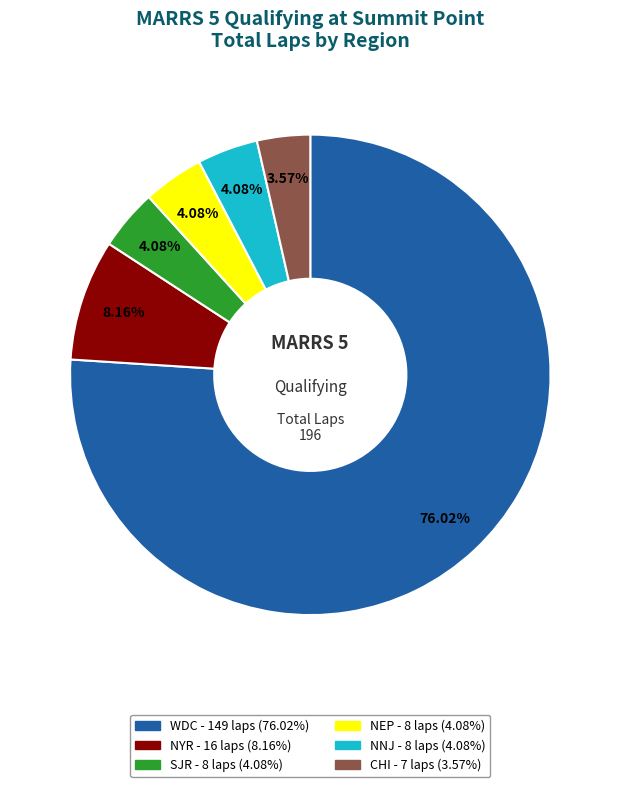

Is there any slice that represents more than half of the pie?

Yes